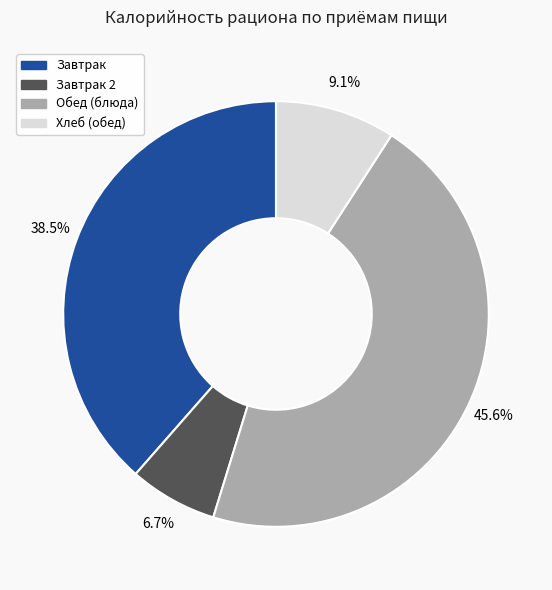

How many slices are in this pie chart?

4